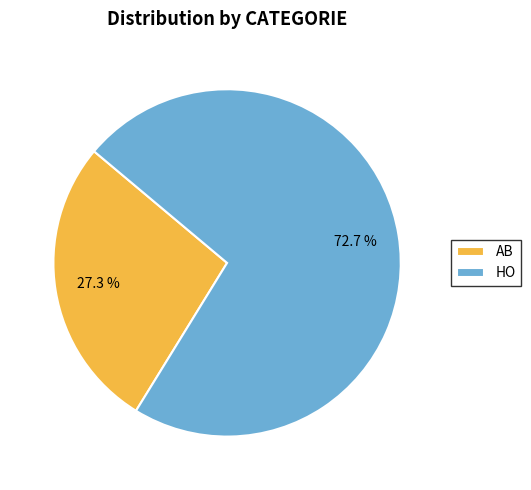

True or false: HO accounts for 55% of the total.

False